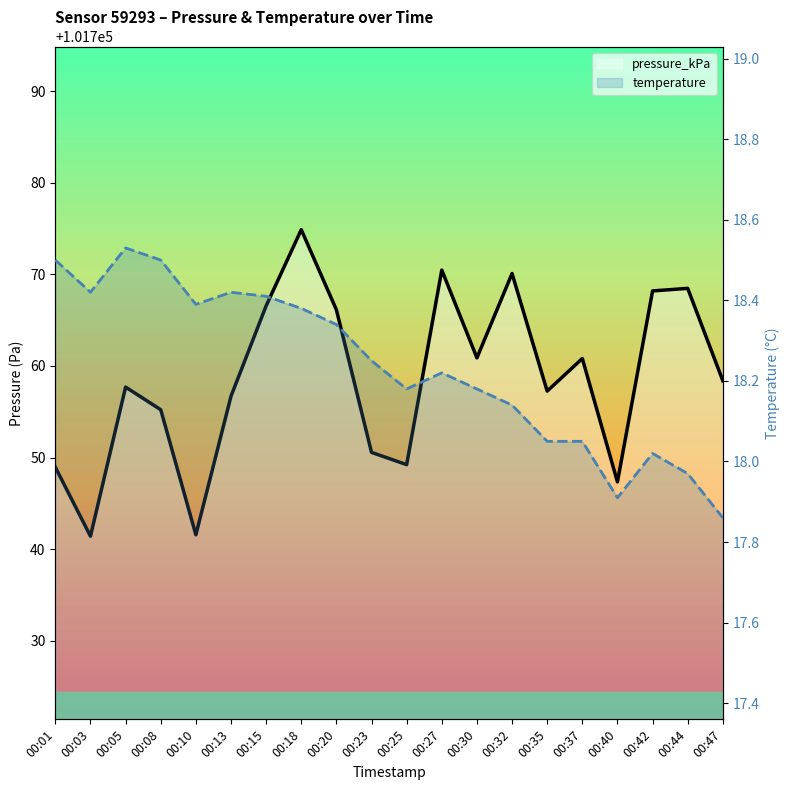

What is the sum of all temperature values?

364.7